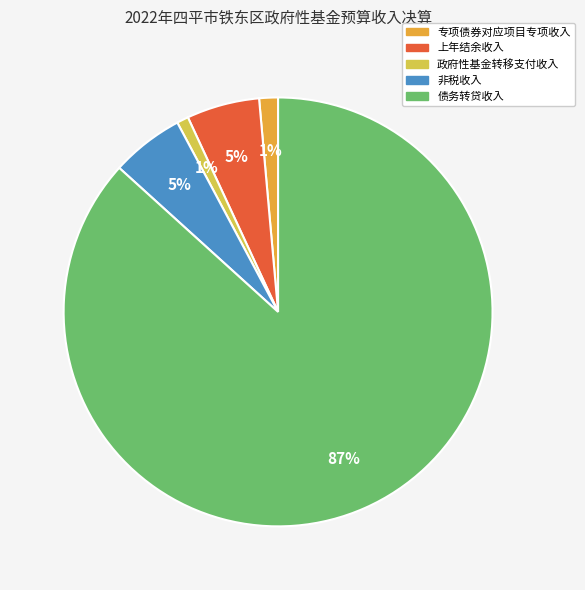

To the nearest percent, what is the difference between the 上年结余收入 and 专项债券对应项目专项收入 slice percentages?

4%